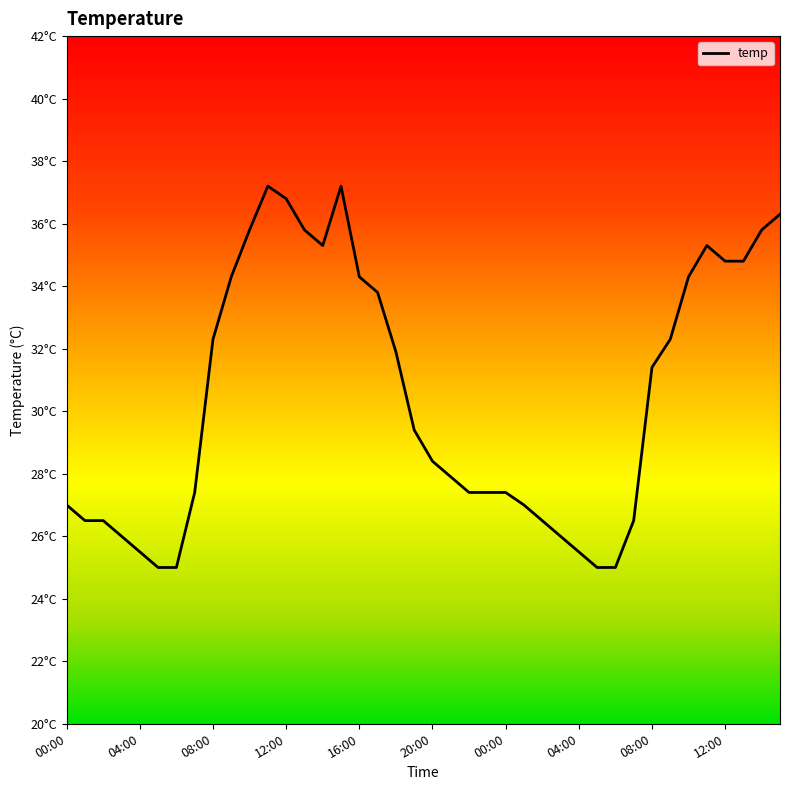

What is the value of the 38th point from the left?

34.8